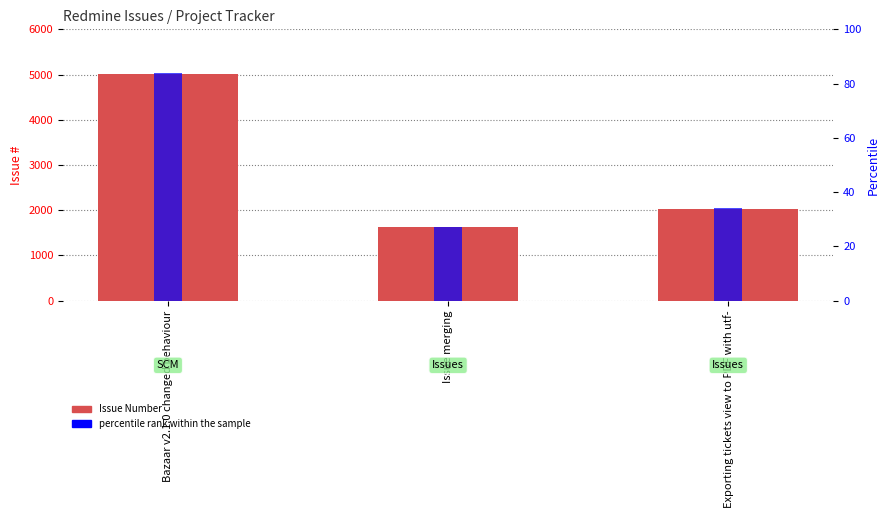

Which series has the largest range (max minus min)?

Issue Number